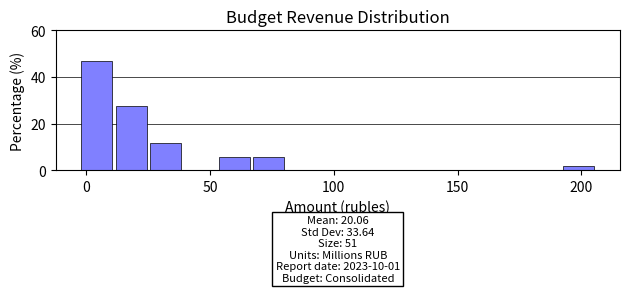

Around what value on the x-axis is the tallest bar? Give the approximate position of its centre, as read against the axis.

5